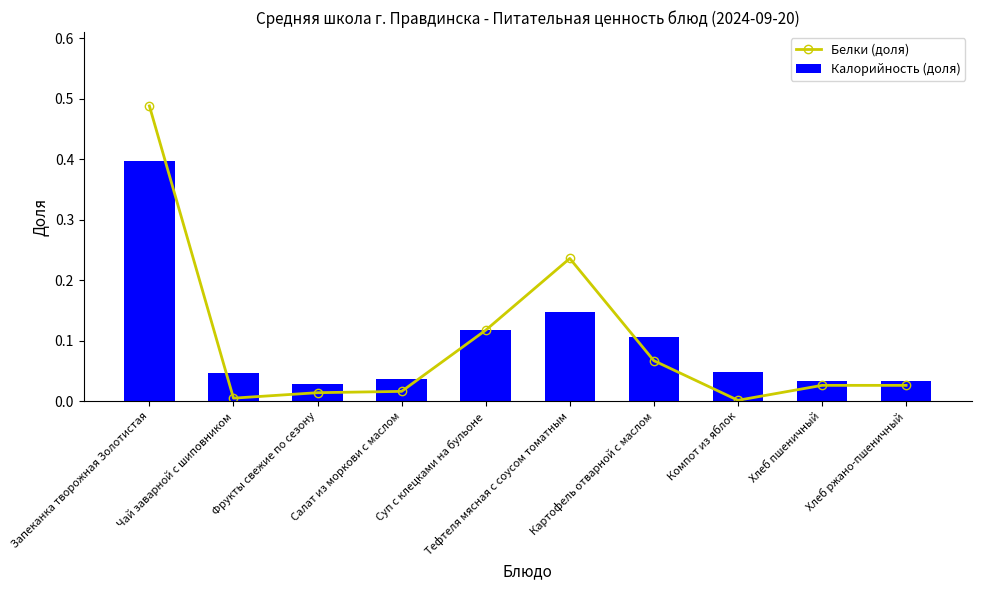

At which category does the chart reach its peak across all series?

Запеканка творожная Золотистая